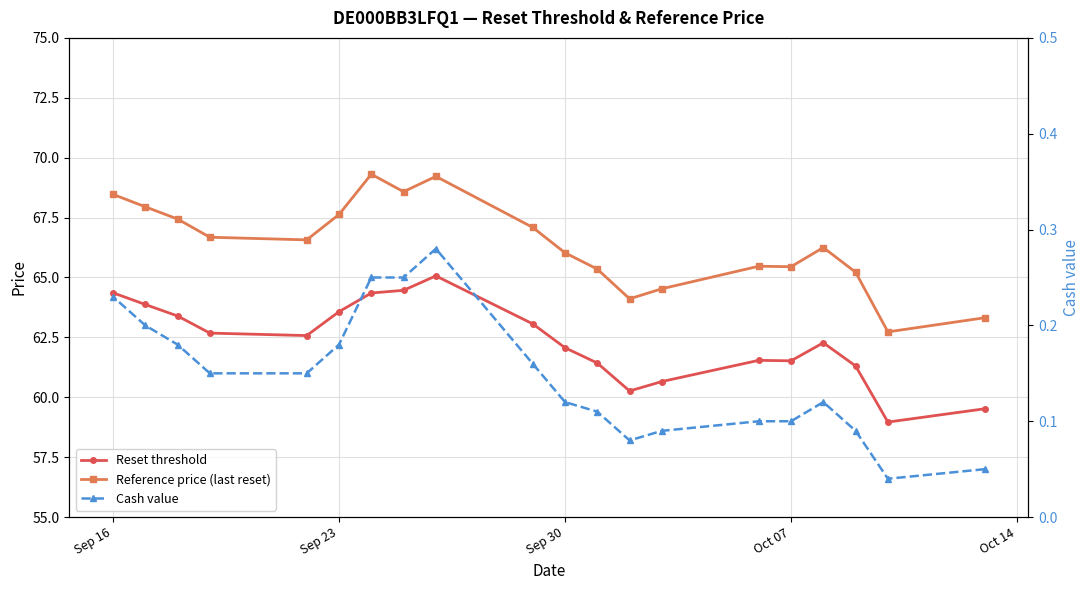

What is the sum of all Cash value values?

2.9